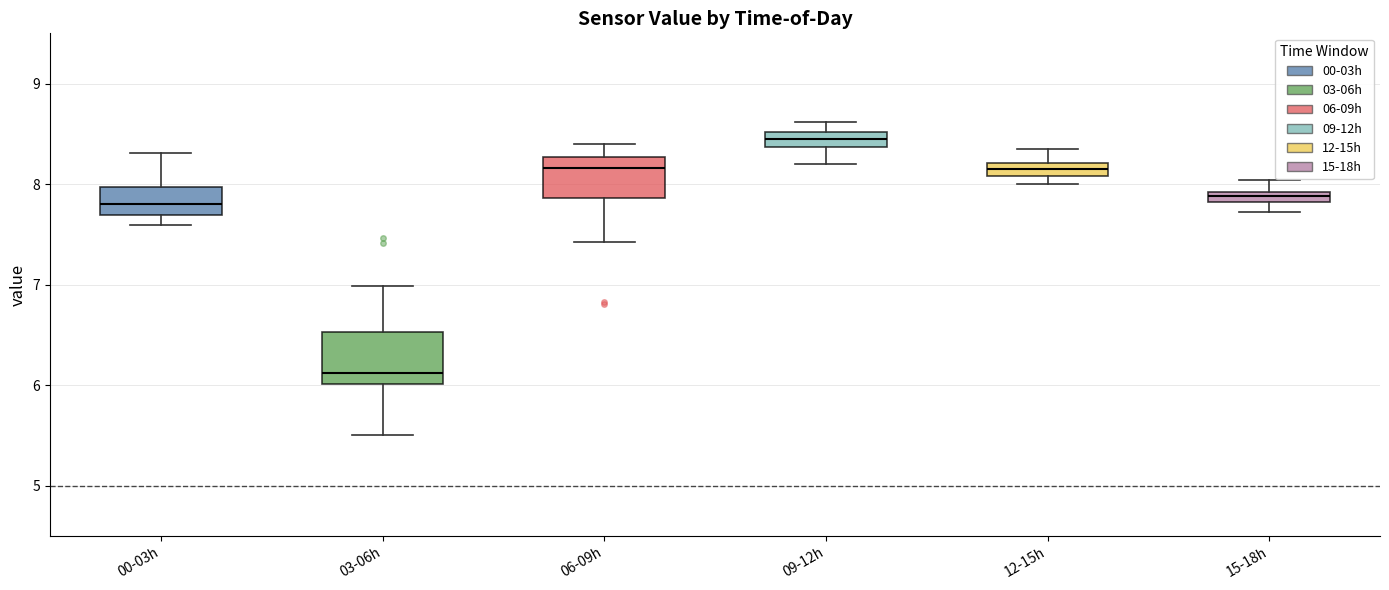

Where does the upper whisker of the box for 03-06h end on the y-axis? The values are not printed on the chart, so give them approximately, as read against the axis.

7.0